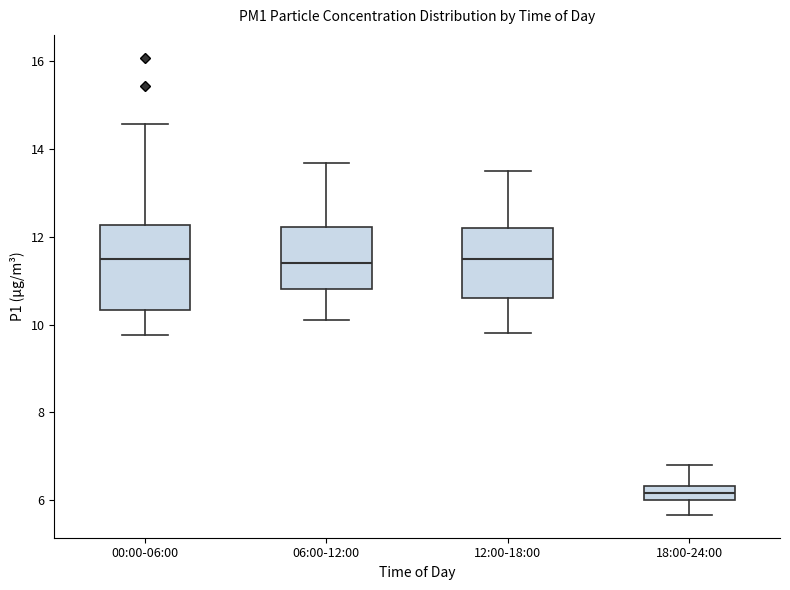

Reading left to right, transcribe this box plot: for each box, give where its median line is, the range the box spans, and where its two whiskers end, as read against the y-axis. The values are not printed on the chart, so give them approximately, as read against the axis.

00:00-06:00: median 11.4, box 10.4 to 12.2, whiskers 9.8 to 14.6
06:00-12:00: median 11.4, box 10.8 to 12.2, whiskers 10.2 to 13.6
12:00-18:00: median 11.6, box 10.6 to 12.2, whiskers 9.8 to 13.6
18:00-24:00: median 6.2, box 6.0 to 6.4, whiskers 5.6 to 6.8